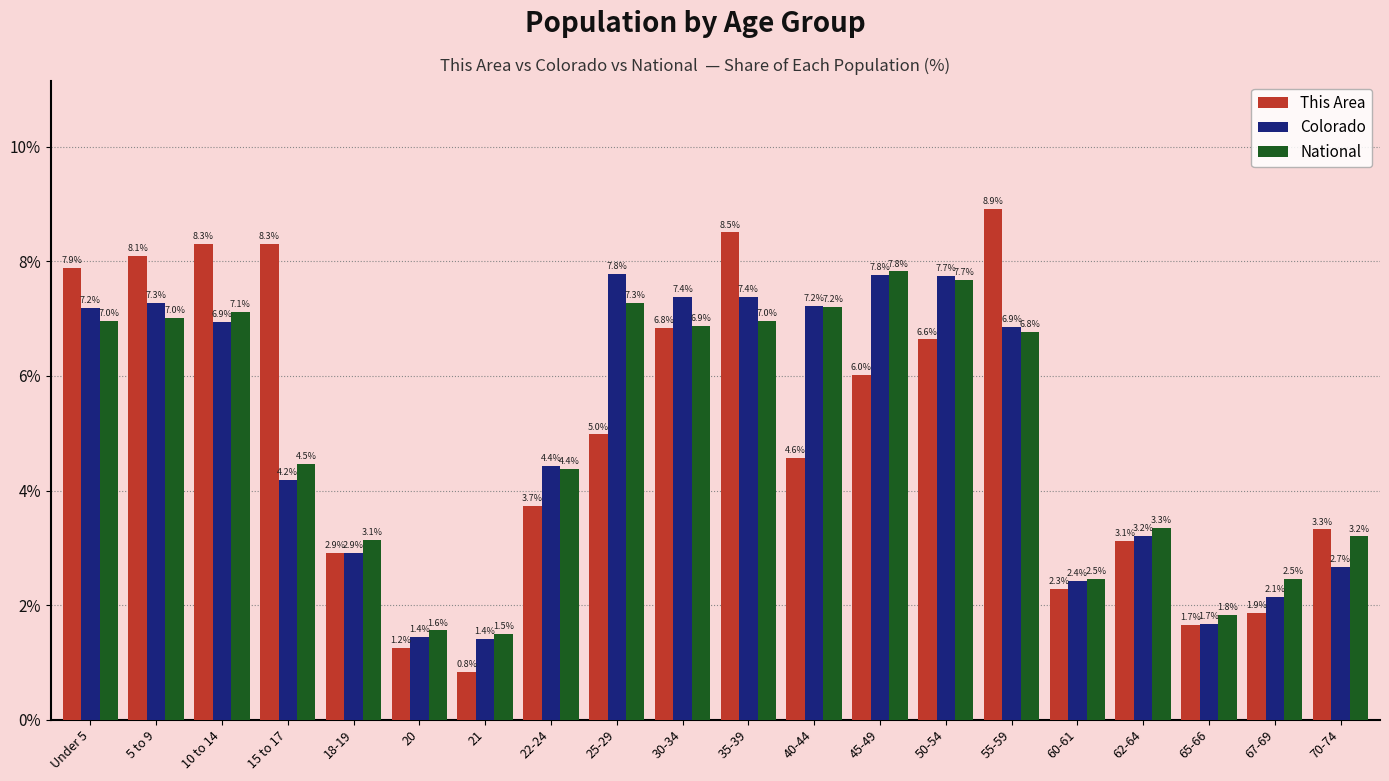

What is the value of the National bar at the 4th from the left?

4.5